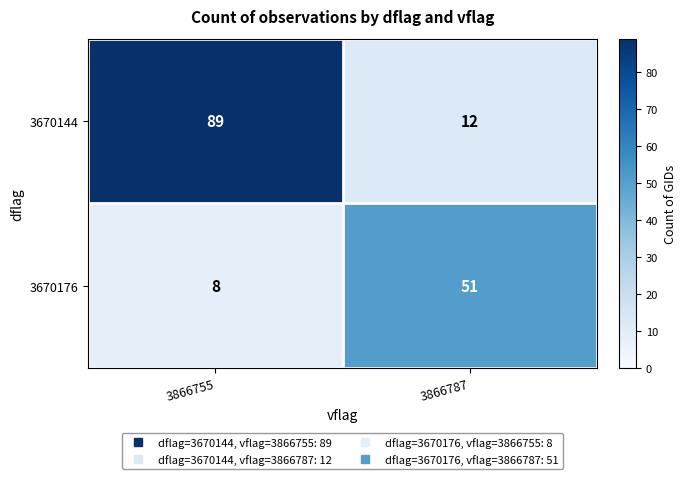

Which series has the largest total across all categories?

3670144